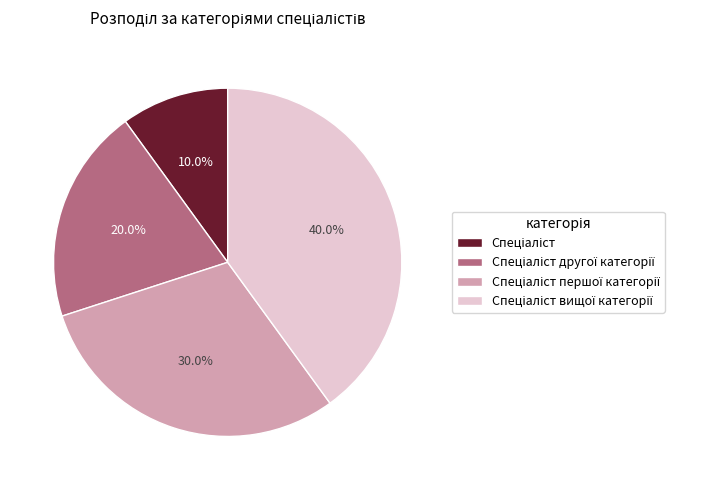

Is there any slice that represents more than half of the pie?

No